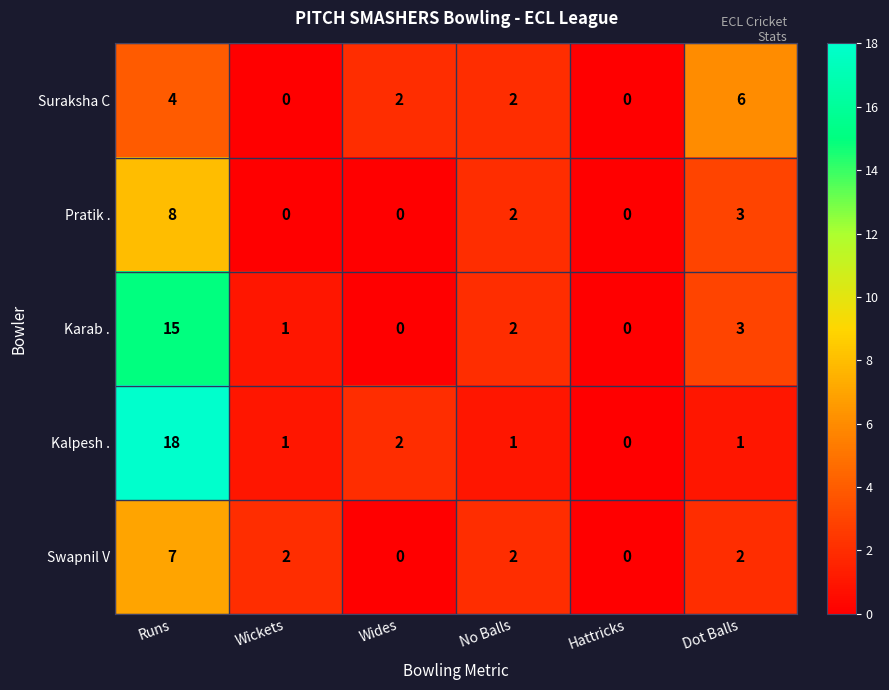

At which category does the chart reach its peak across all series?

Runs